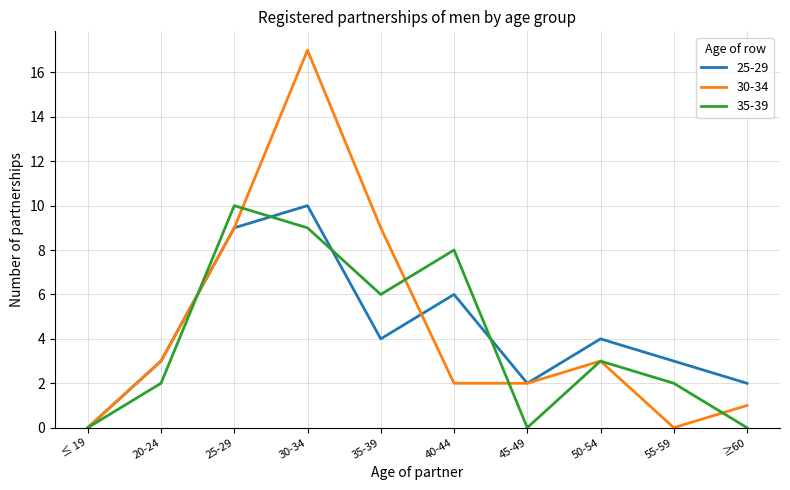

What position from the left is 55-59?

9